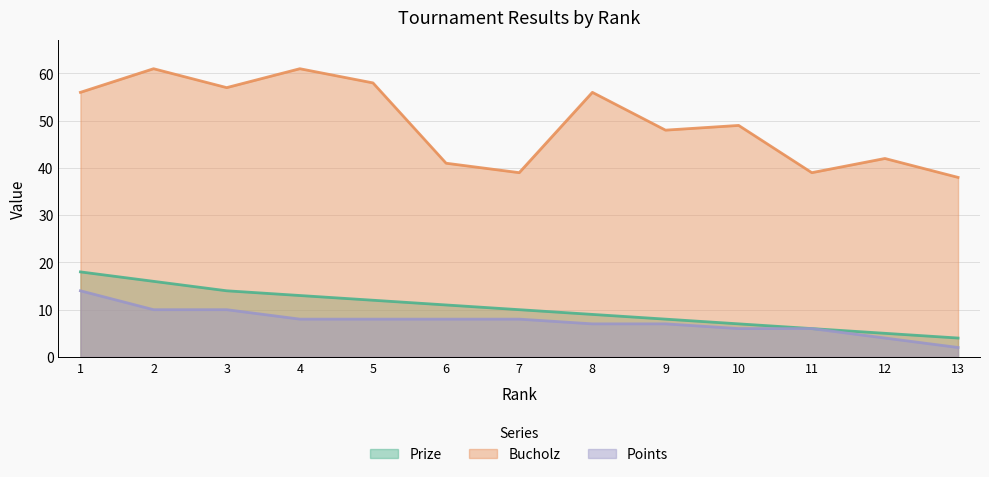

At 11, list the series in order from smallest to largest.

Prize, Points, Bucholz